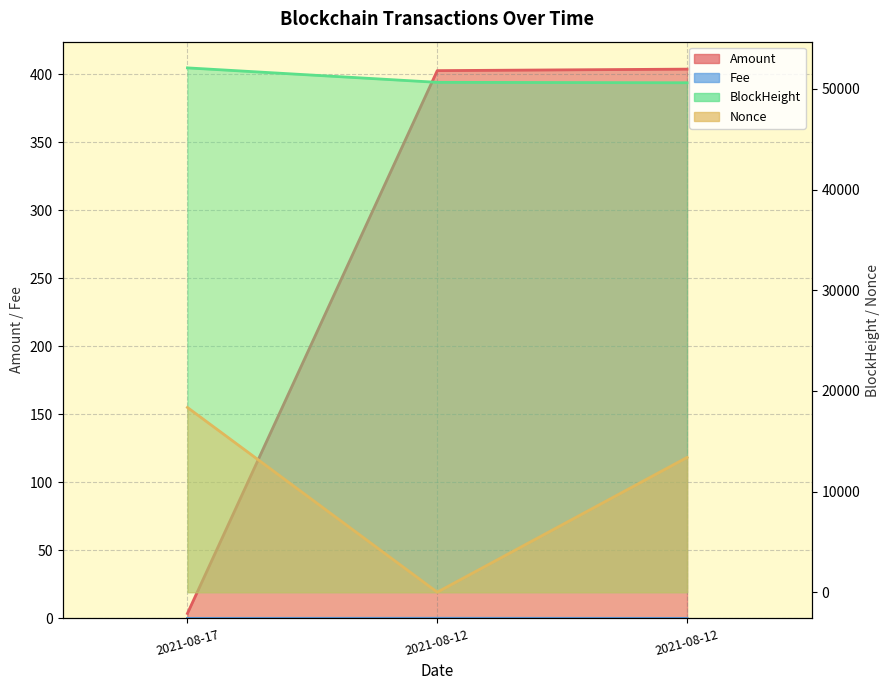

Which series changed the most between 2021-08-17 and 2021-08-12?

Nonce